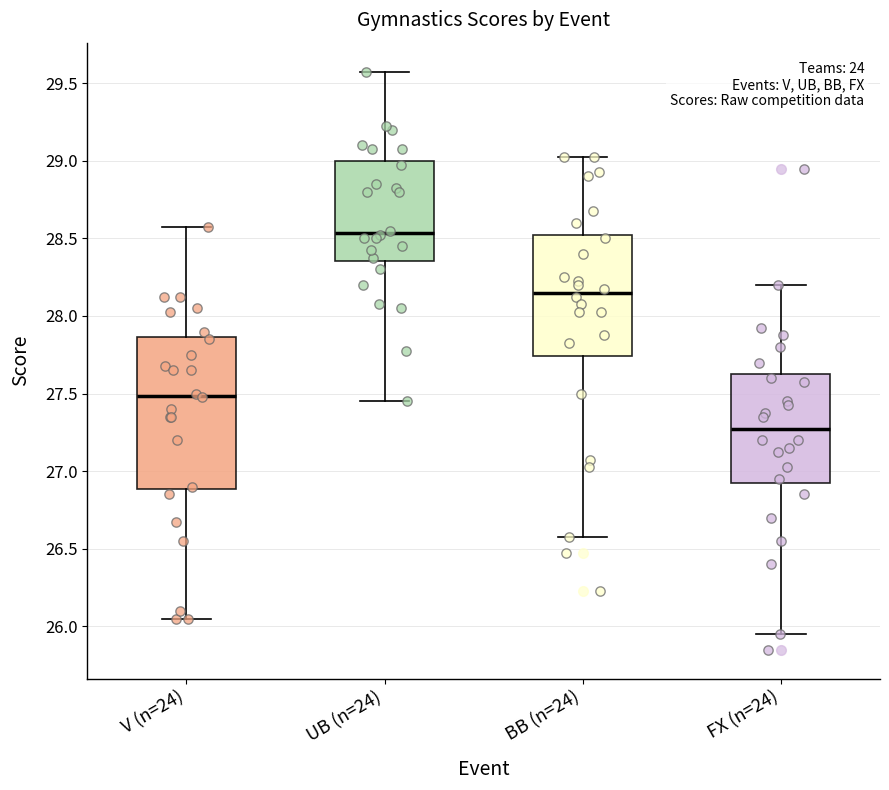

Comparing the boxes themselves (not the whiskers), which one is the tallest?

V (n=24)